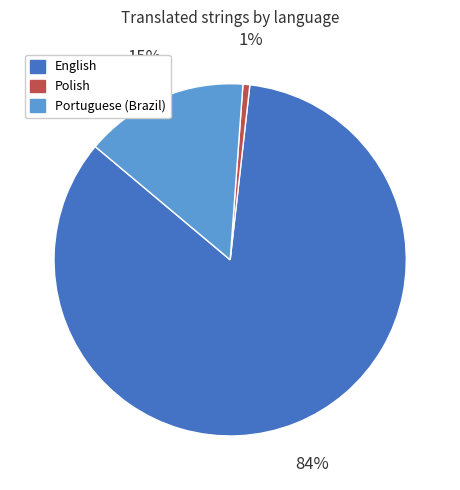

Is there any slice that represents more than half of the pie?

Yes